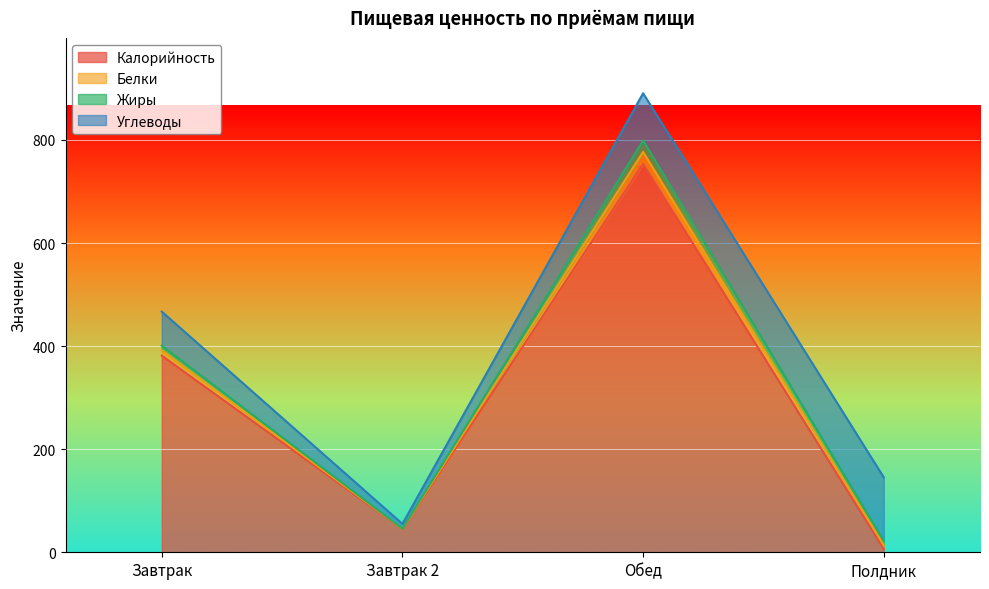

Reading left to right, what are all the values shown in this chart?

Калорийность: 381.5	45.0	753.4	6.7
Белки: 10.4	0.4	23.4	7.2
Жиры: 8.9	0.4	22.0	8.2
Углеводы: 66.1	9.3	91.8	123.3